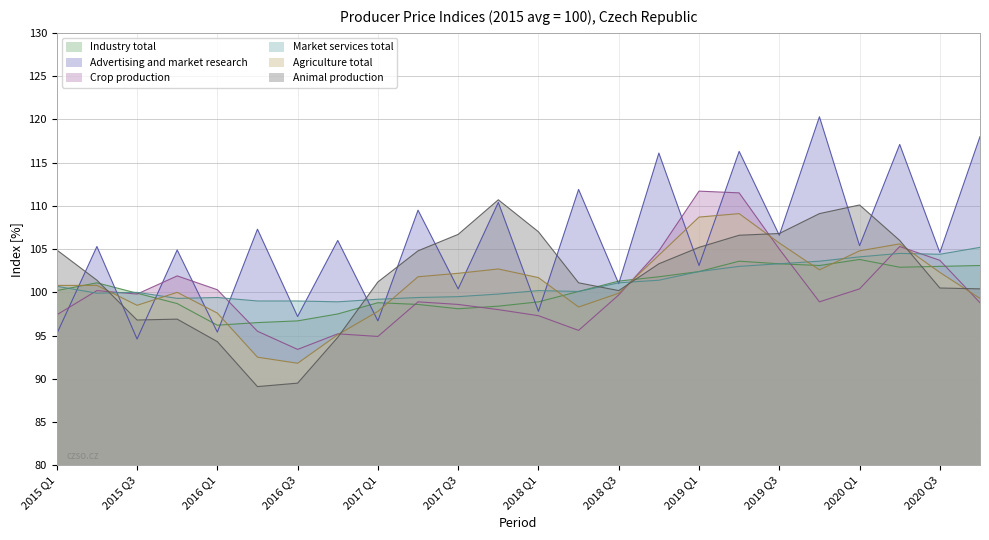

Rank the categories by Market services total value from lowest to highest.

2016 Q4, 2016 Q2, 2016 Q3, 2017 Q1, 2015 Q4, 2016 Q1, 2017 Q2, 2017 Q3, 2017 Q4, 2015 Q2, 2015 Q3, 2018 Q2, 2018 Q1, 2015 Q1, 2018 Q3, 2018 Q4, 2019 Q1, 2019 Q2, 2019 Q3, 2019 Q4, 2020 Q1, 2020 Q3, 2020 Q2, 2020 Q4